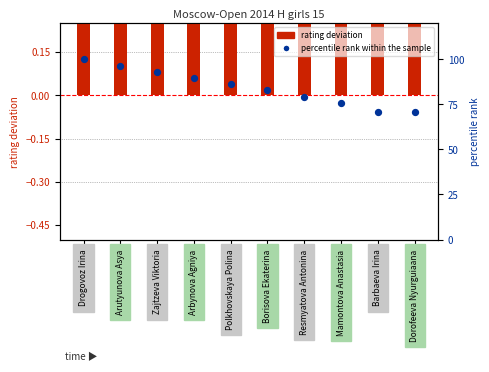

At how many categories does at least one series exceed 80?

6